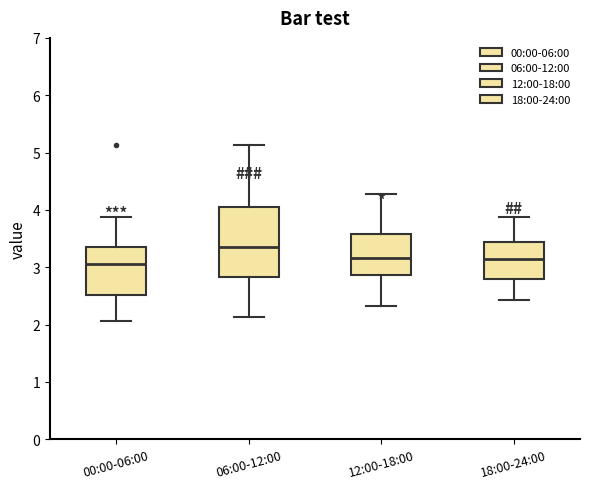

Which box has the highest median line?

06:00-12:00